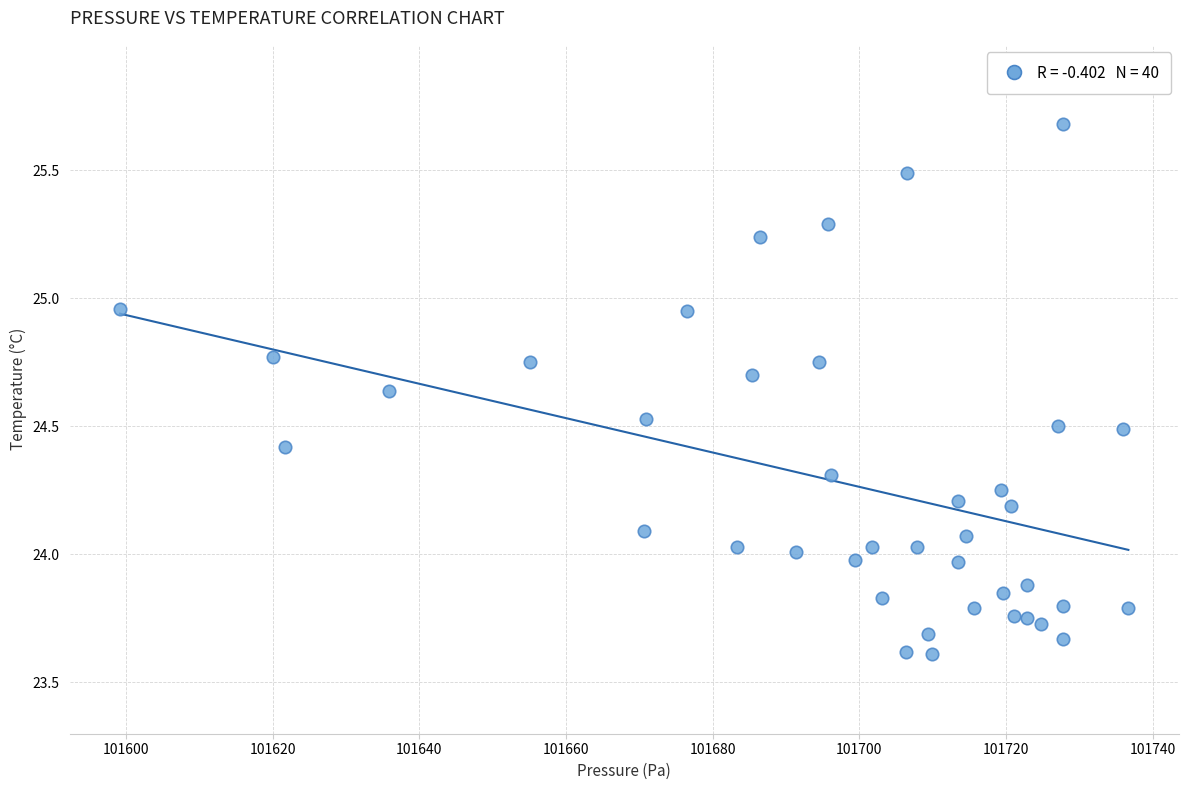

What is the range of X values (max minus min)?

137.5